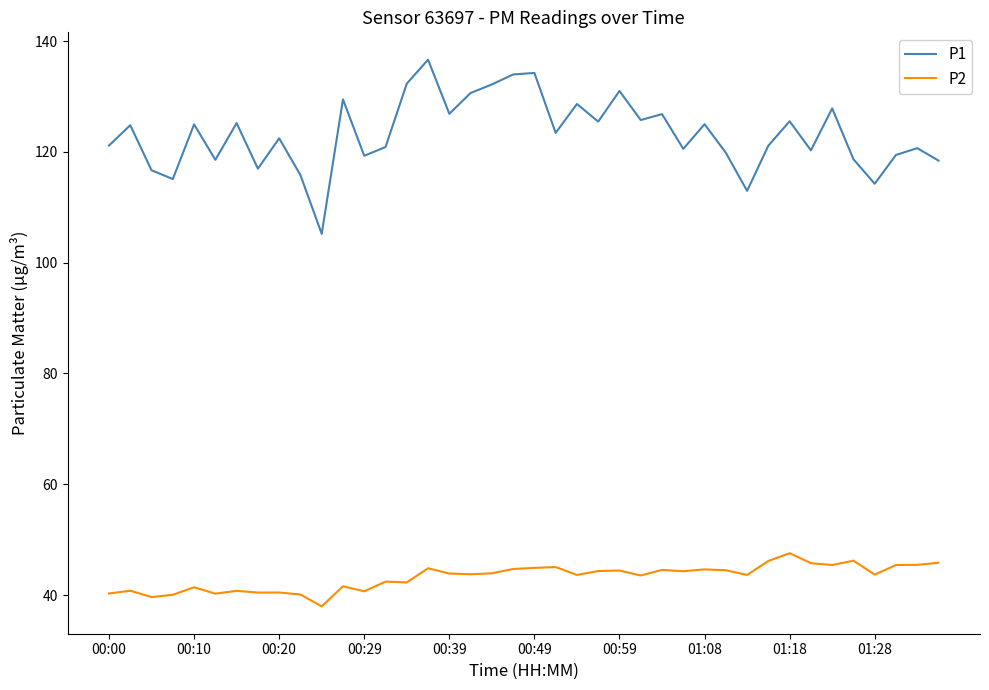

True or false: P2 and P1 intersect in this chart.

False